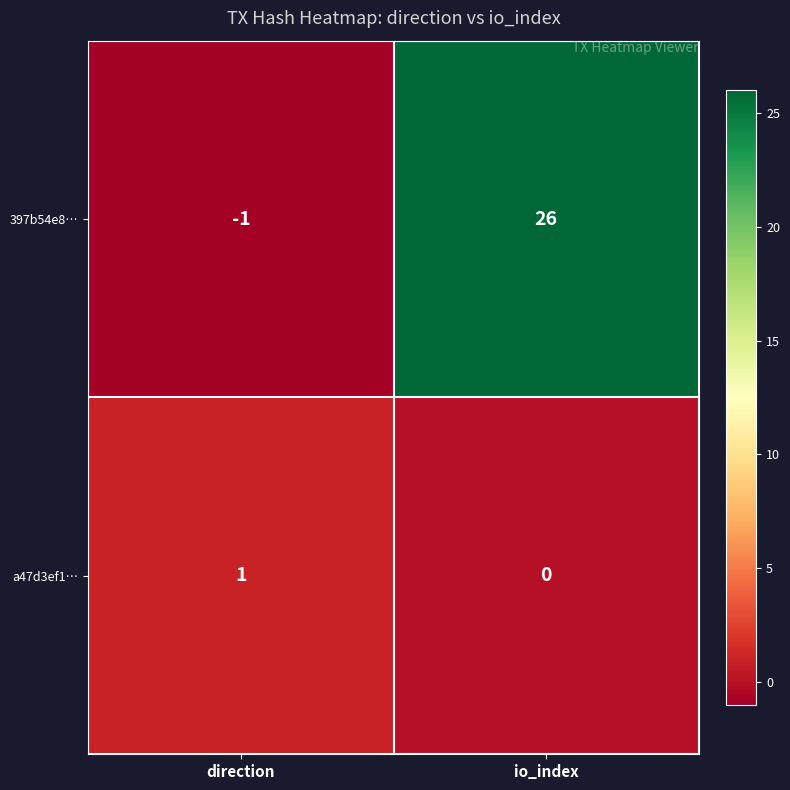

What is the difference between the maximum and minimum values in the 397b54e8… series?

27